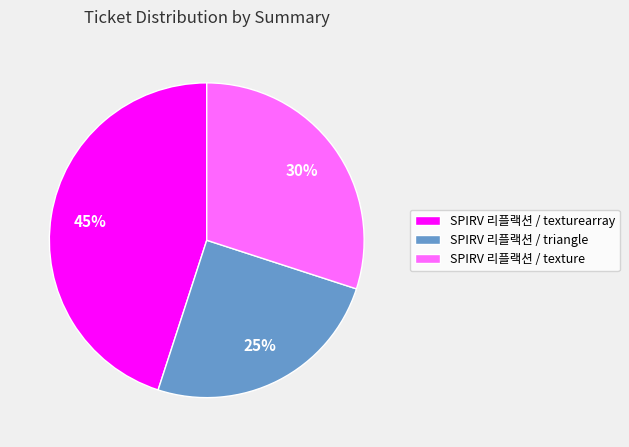

True or false: SPIRV 리플랙션 / texture accounts for 24% of the total.

False